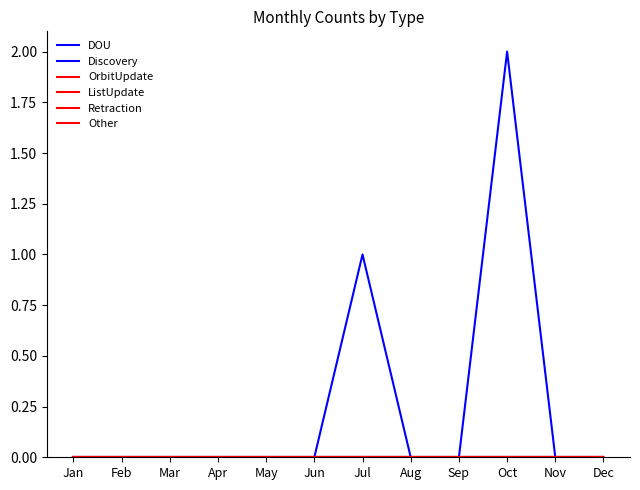

At which label does OrbitUpdate reach its minimum?

Jan